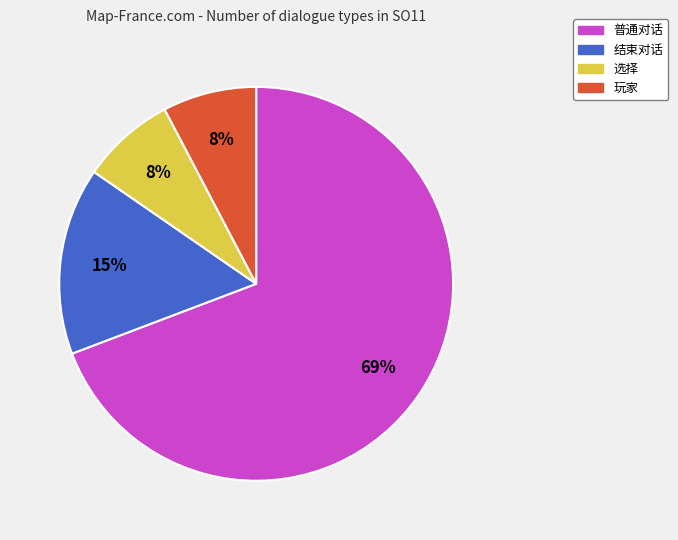

Combined, do 结束对话 and 玩家 account for over 50%?

No